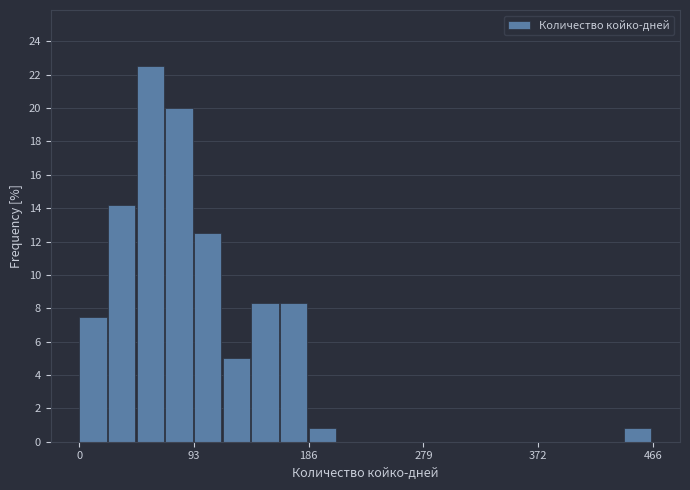

Read against the x-axis, roughly where is the centre of the tallest bar?

60